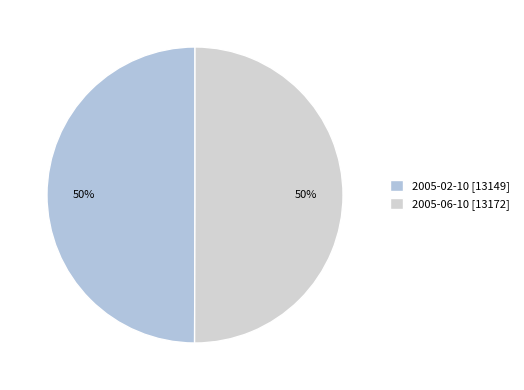

How many segments does this pie chart have?

2